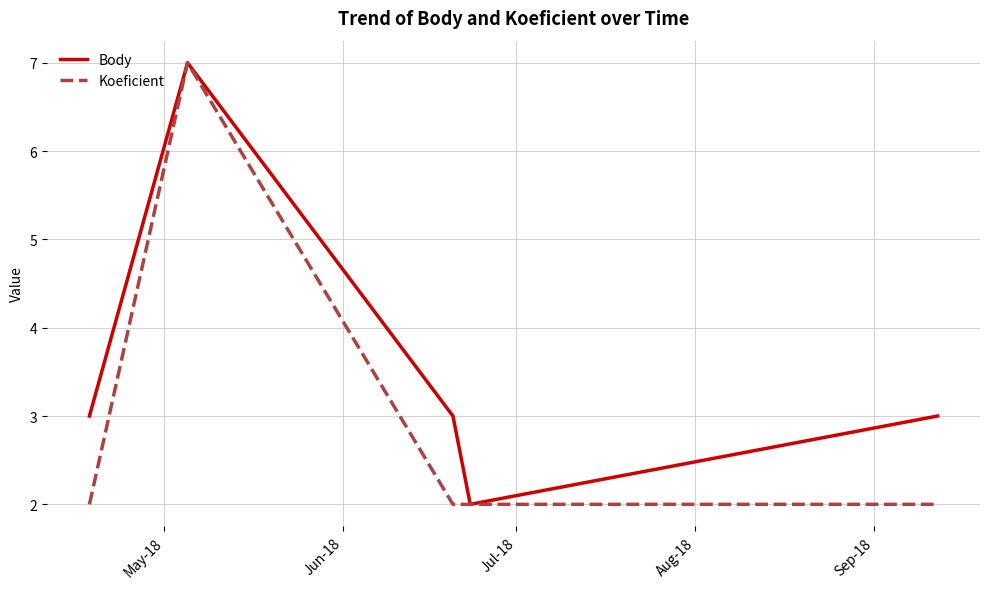

What is the minimum value for Body?

2